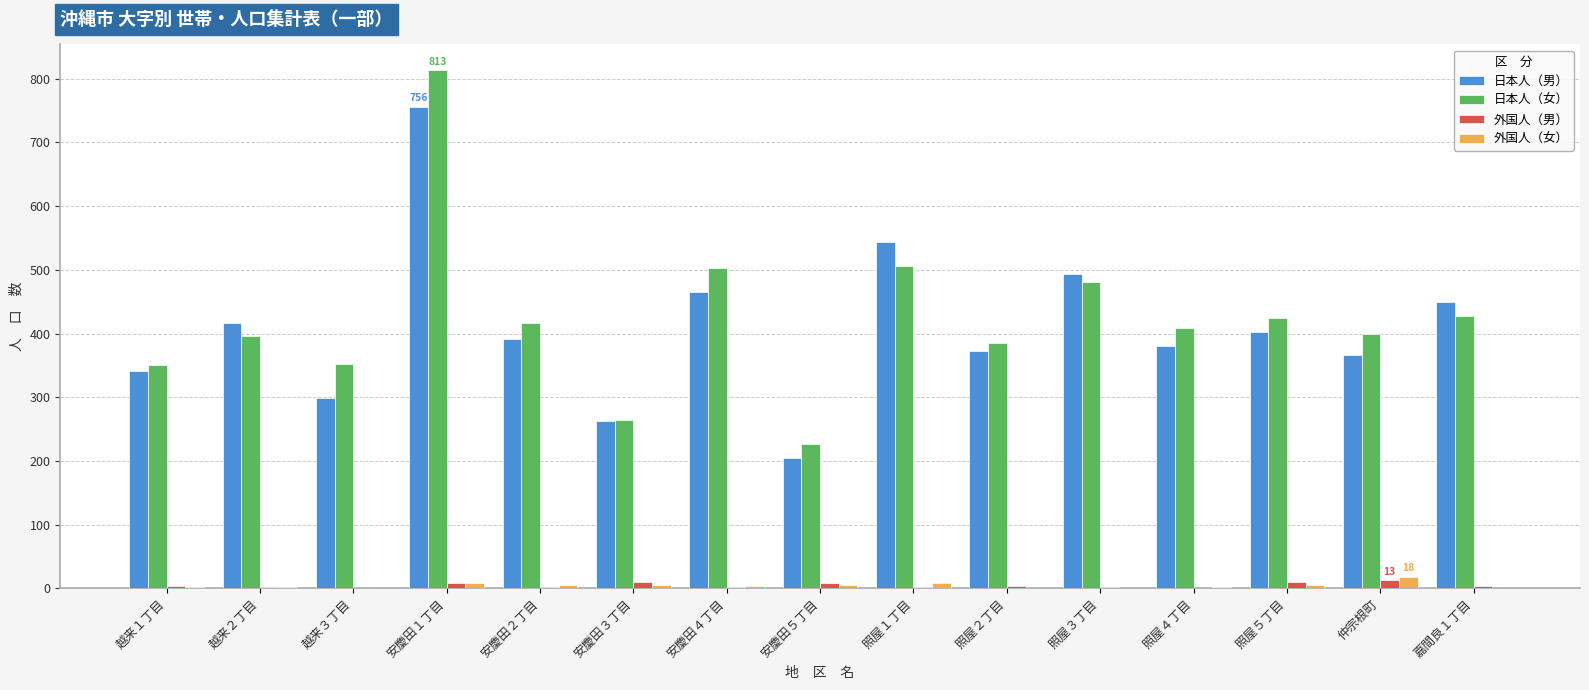

What is the greatest value displayed?

813